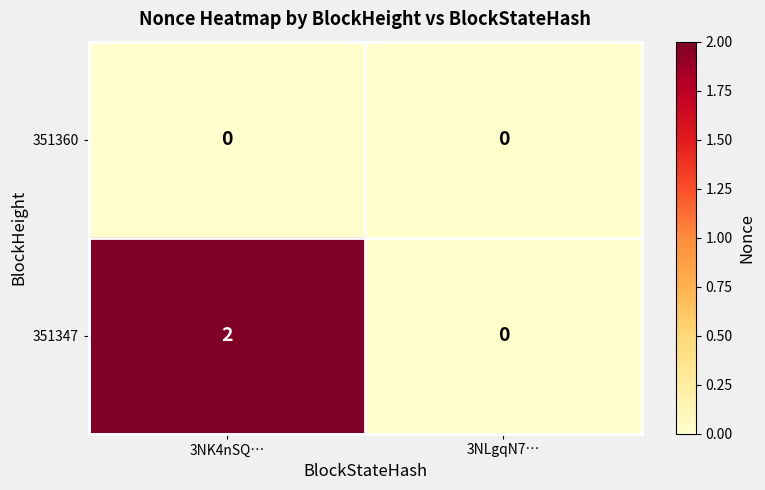

Reading left to right, transcribe all the data shown in this chart.

351360: 3NK4nSQ…=0	3NLgqN7…=0
351347: 3NK4nSQ…=2	3NLgqN7…=0